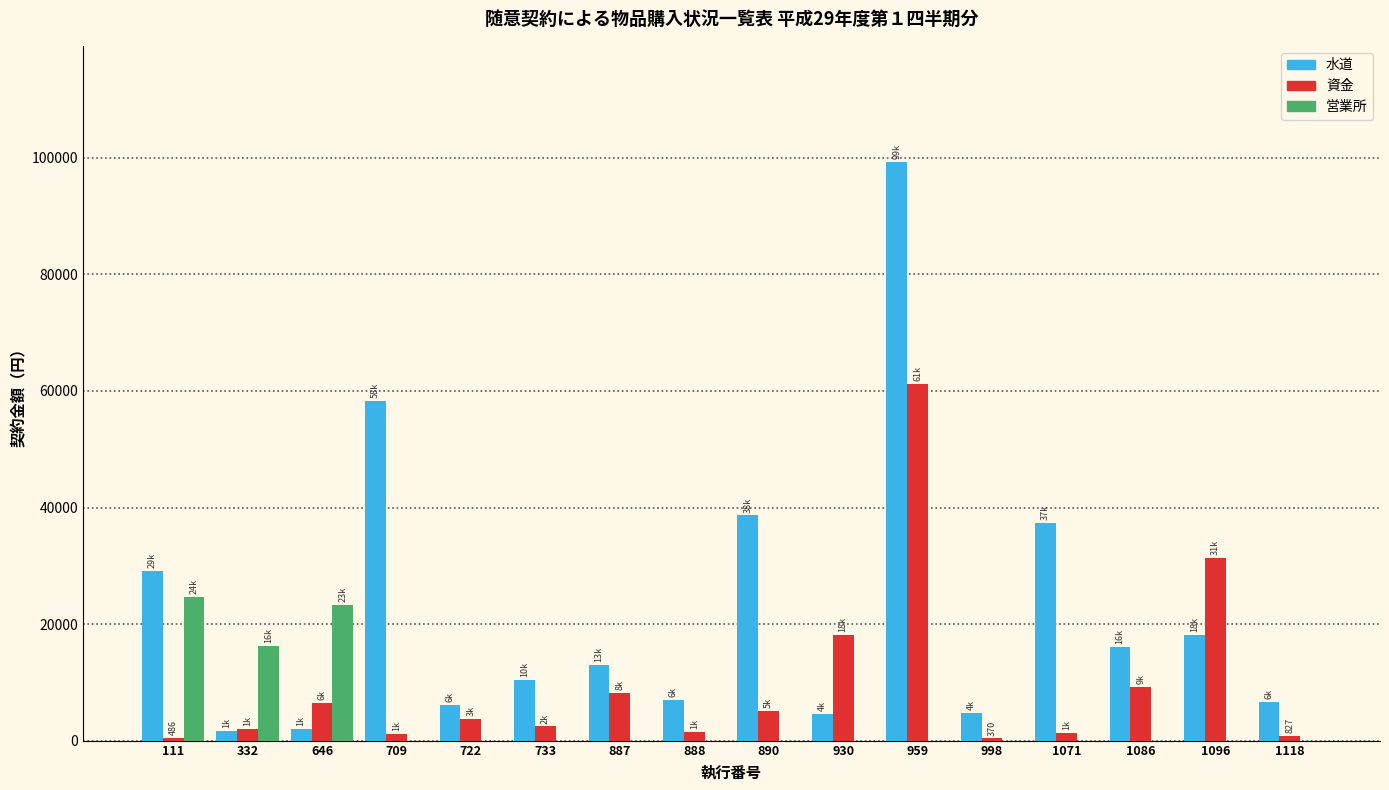

What is the sum of all 営業所 values?

64061